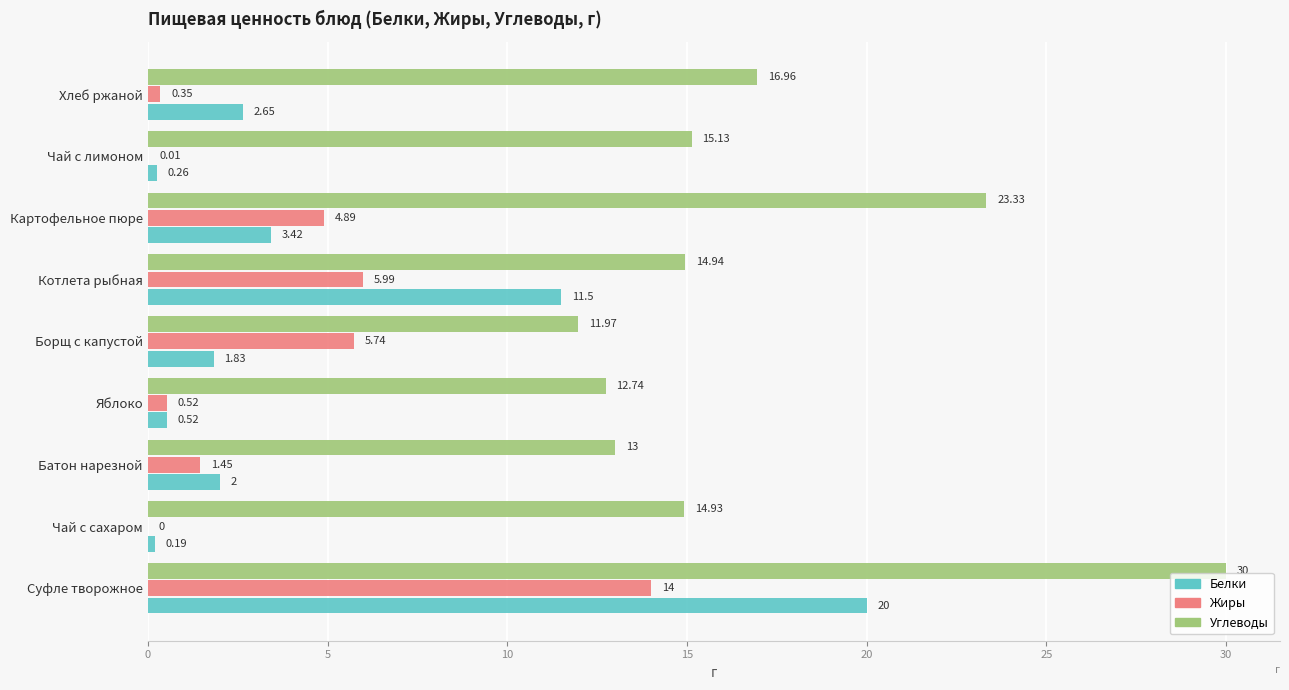

Which series has the largest total across all categories?

Углеводы